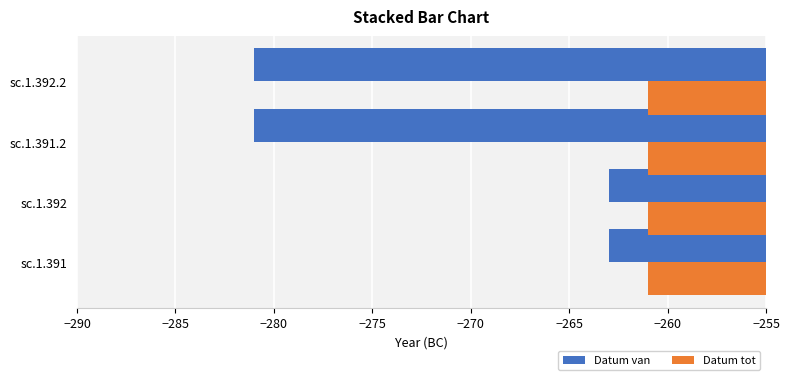

What is the minimum value shown in the chart?

-281